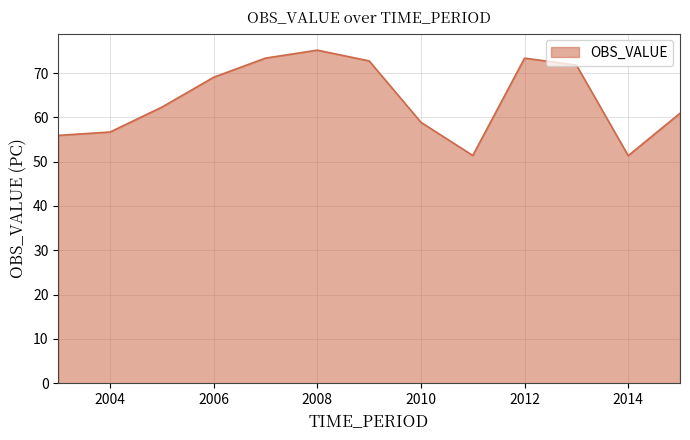

What is the maximum value shown in the chart?

75.2